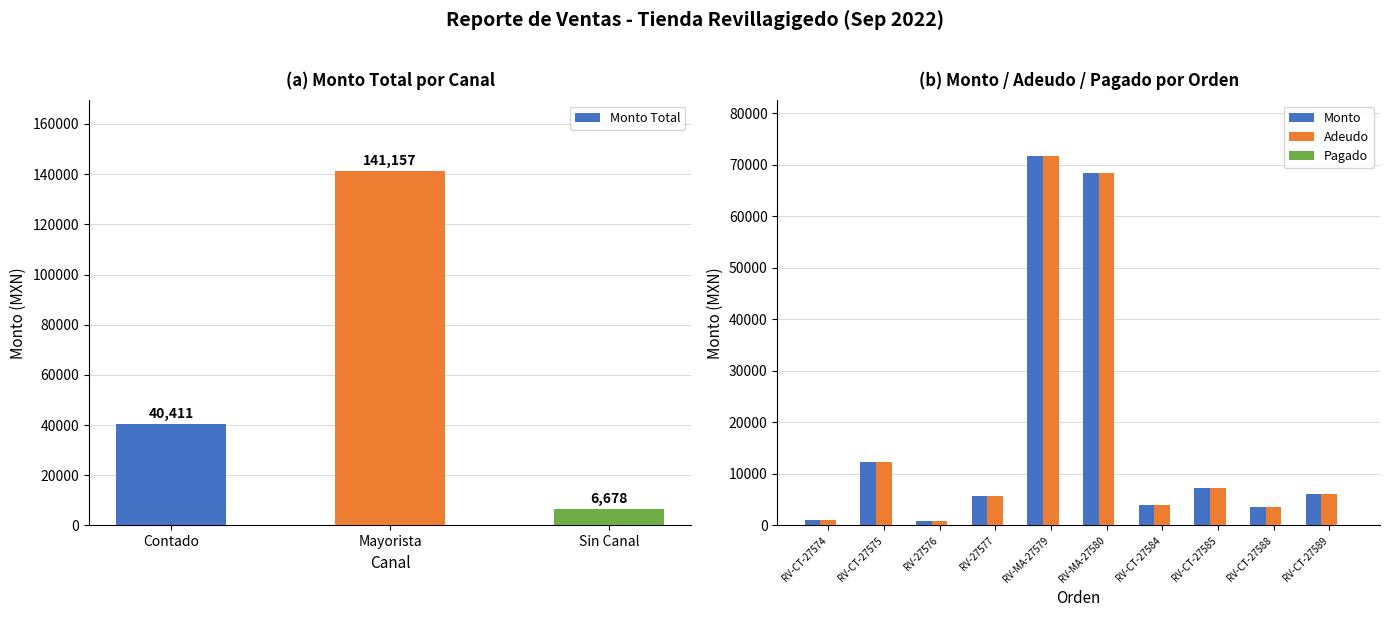

True or false: Adeudo has a value of 5567.2 at ANGELA KAREN (2).

False